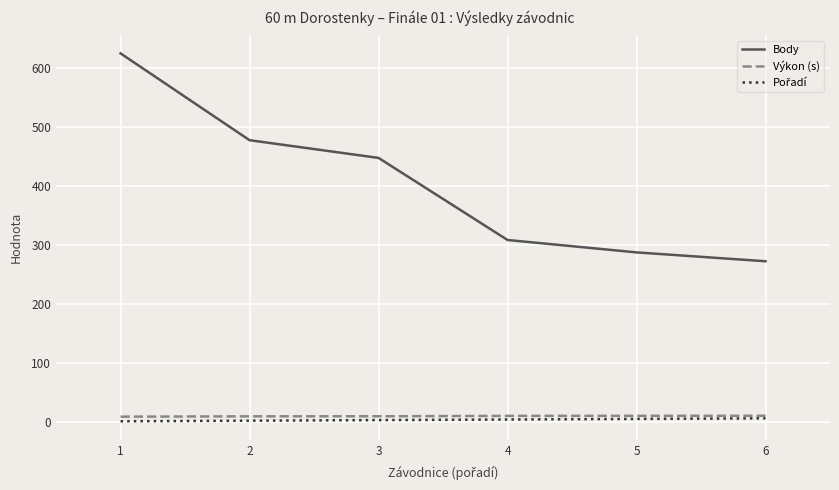

True or false: Výkon (s) and Body cross at least once.

False